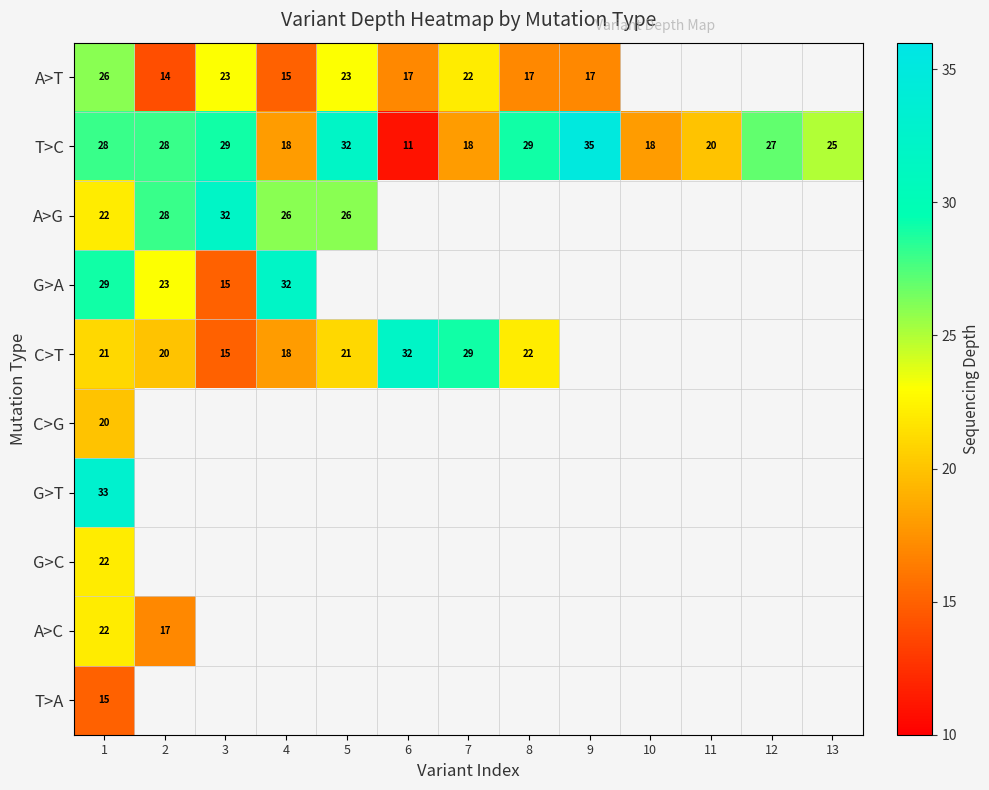

What is the difference between the A>T values at 2 and 9?

3